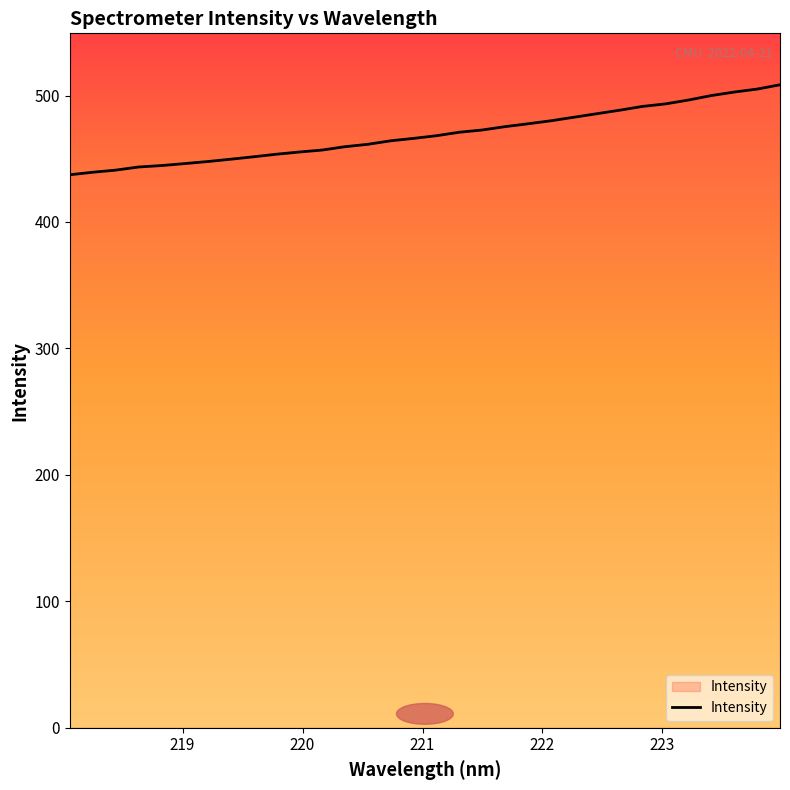

What is the maximum value shown in the chart?

508.5